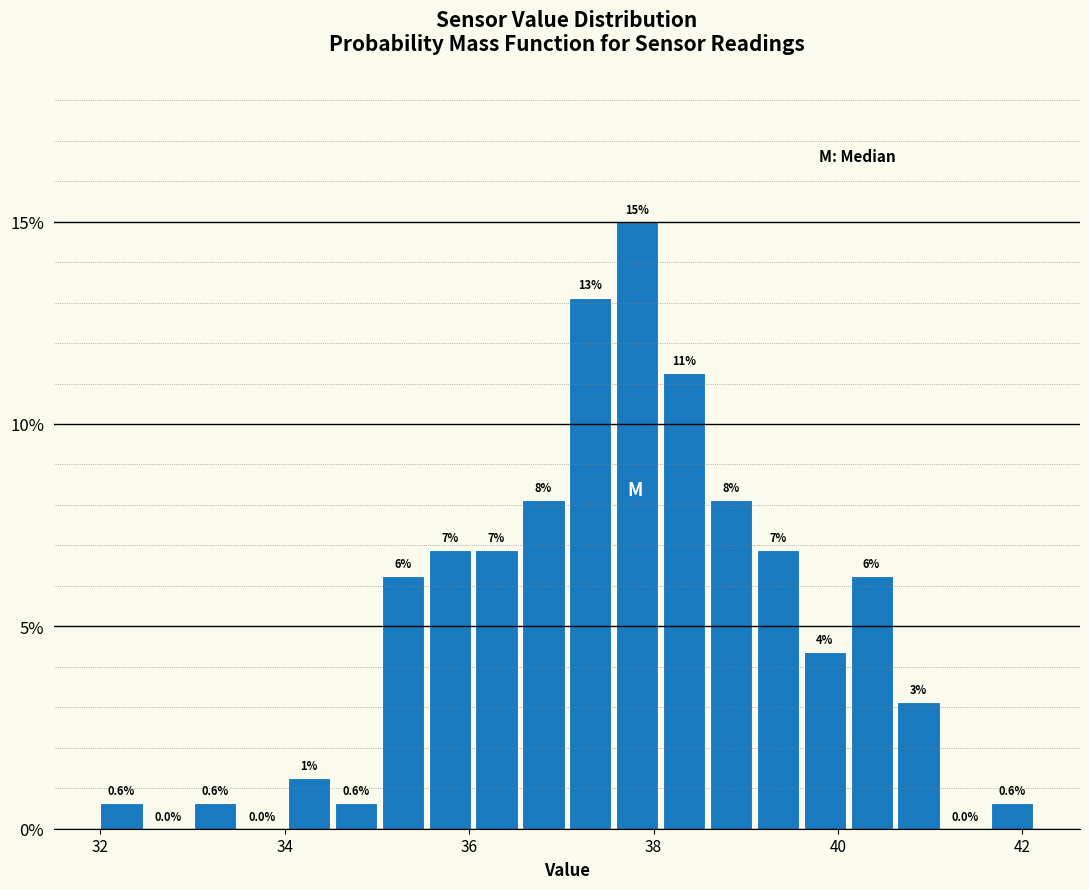

Around what value on the x-axis is the tallest bar? Give the approximate position of its centre, as read against the axis.

37.8